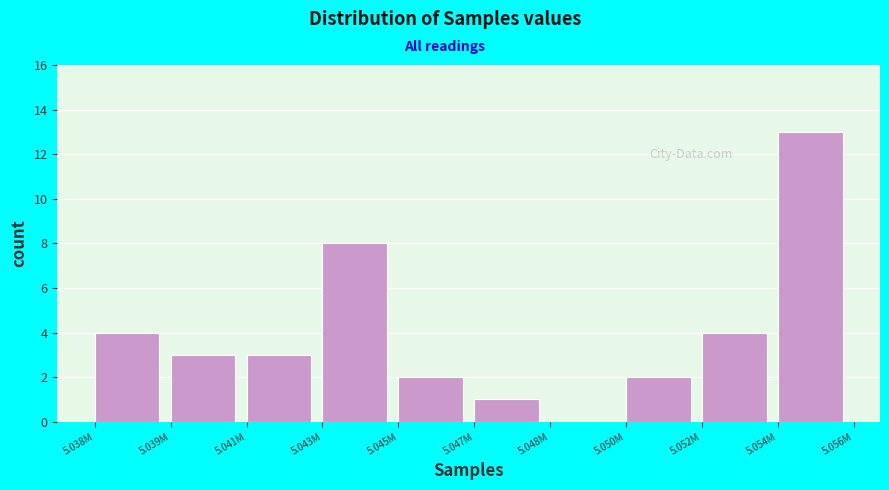

Reading right to left, transcribe all the data shown in this chart.

5.054M=13	5.052M=4	5.050M=2	5.048M=0	5.047M=1	5.045M=2	5.043M=8	5.041M=3	5.039M=3	5.038M=4